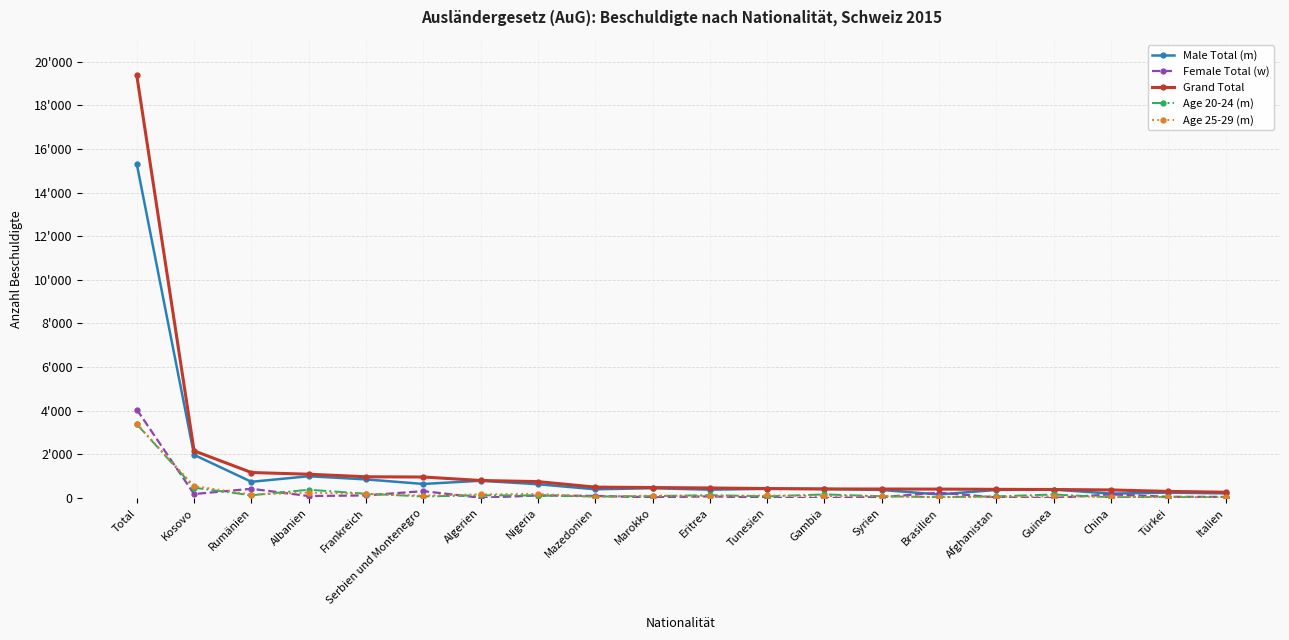

Does the chart display data point markers on the line(s)?

Yes